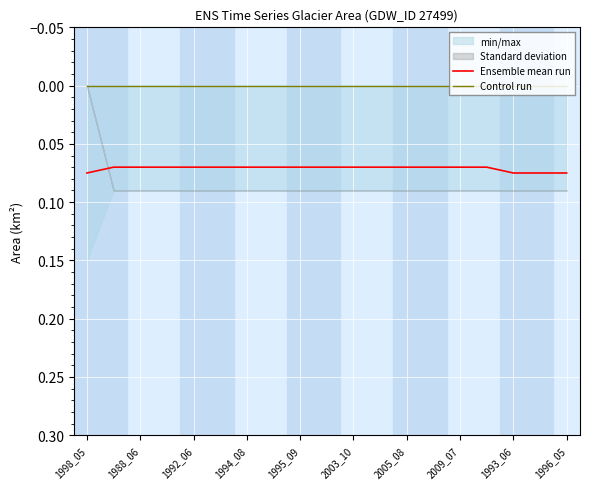

Which series has the largest range (max minus min)?

Ensemble mean run